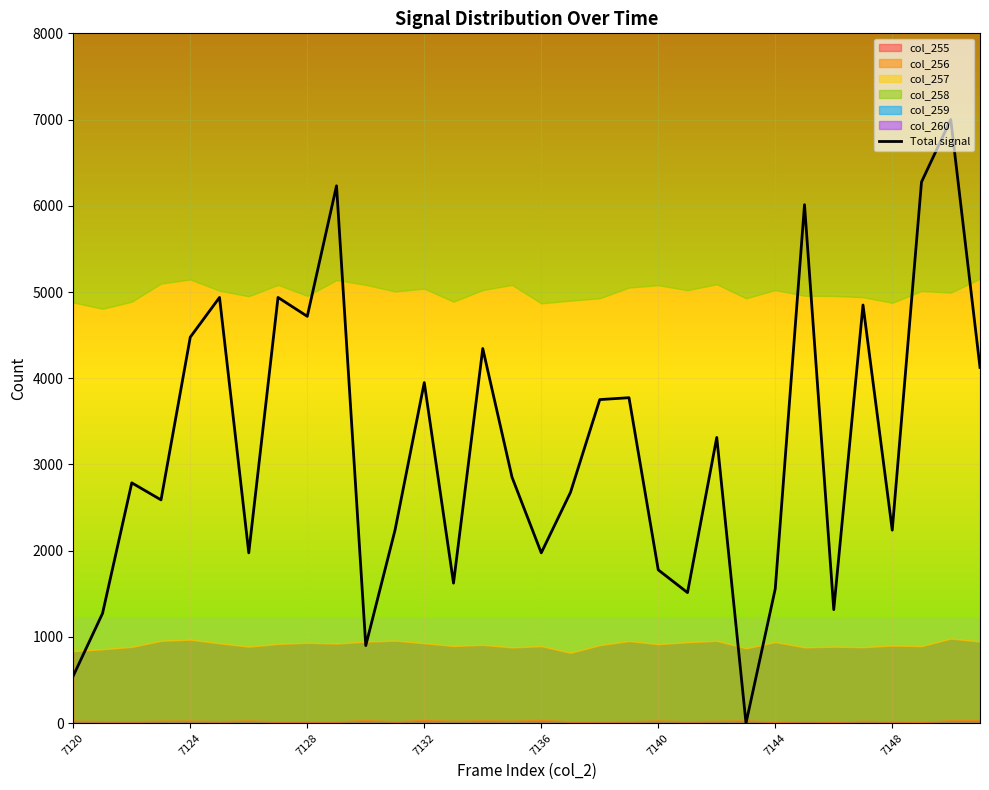

Where is the data nearest to the value 3500?

22